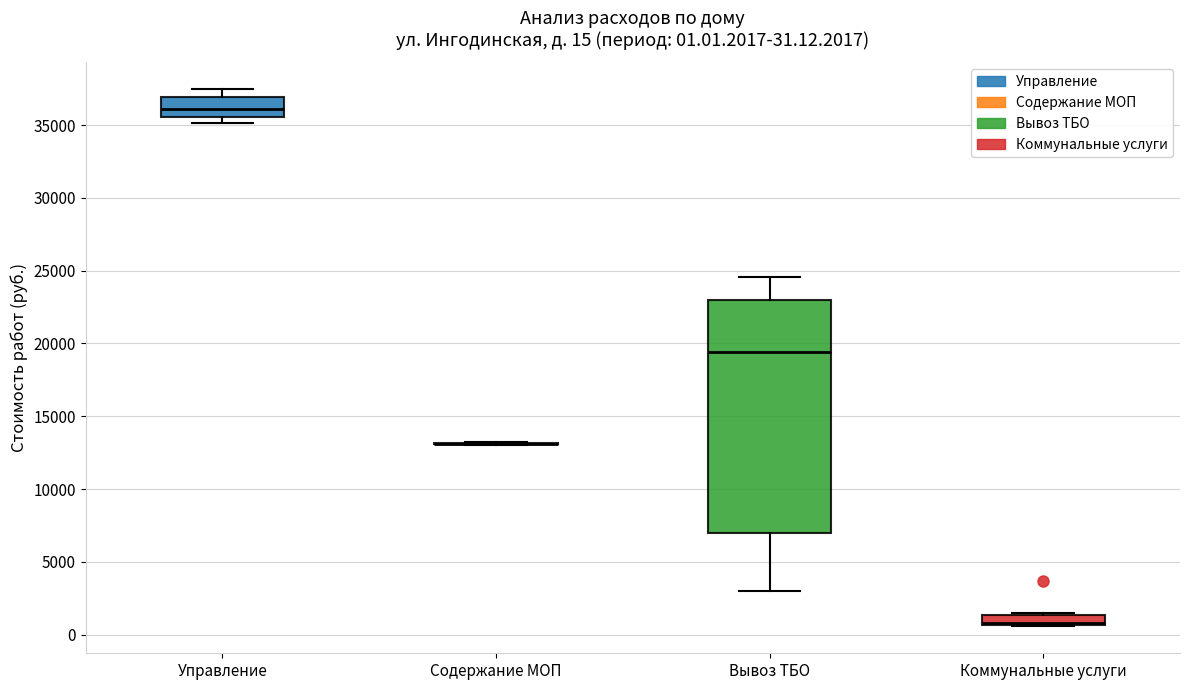

Which box is the tallest, from its lower edge to its upper edge?

Вывоз ТБО